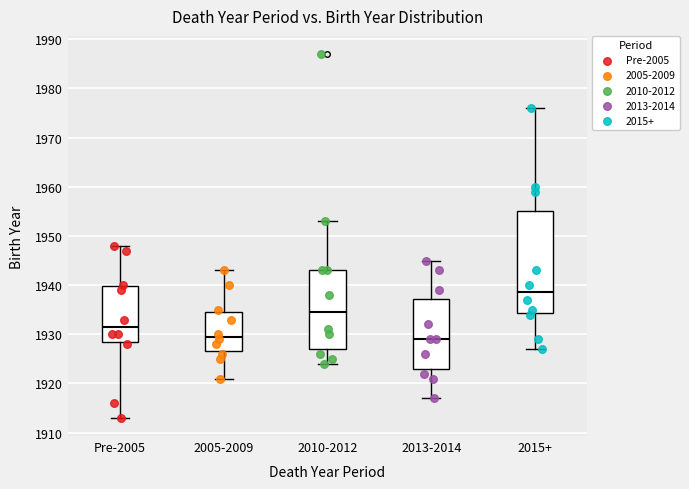

Which box is the tallest, from its lower edge to its upper edge?

2015+